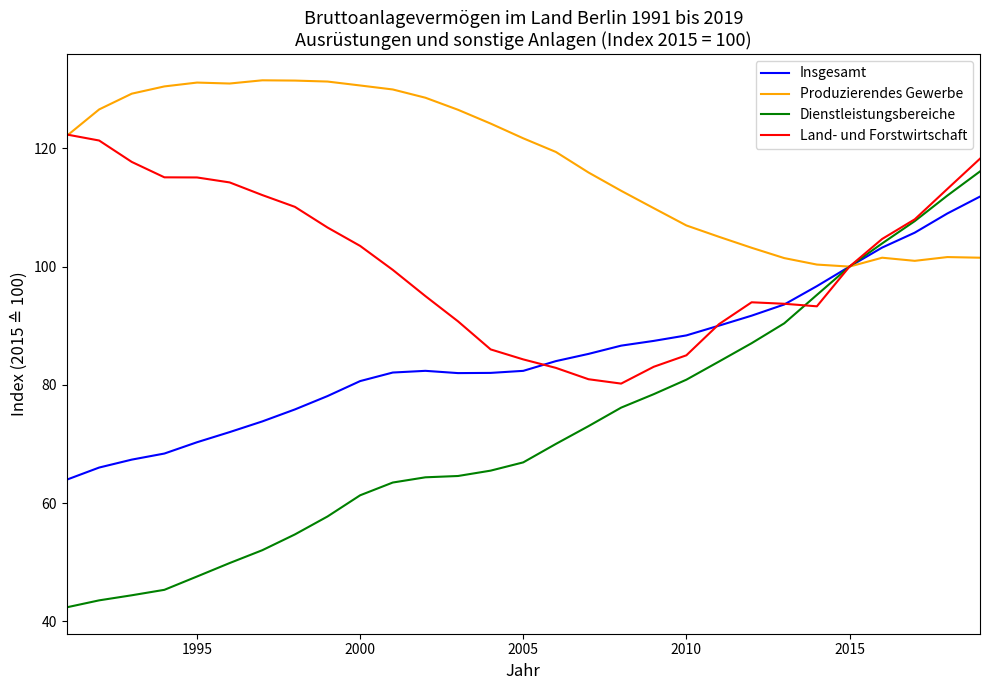

Which series has the largest total across all categories?

Produzierendes Gewerbe